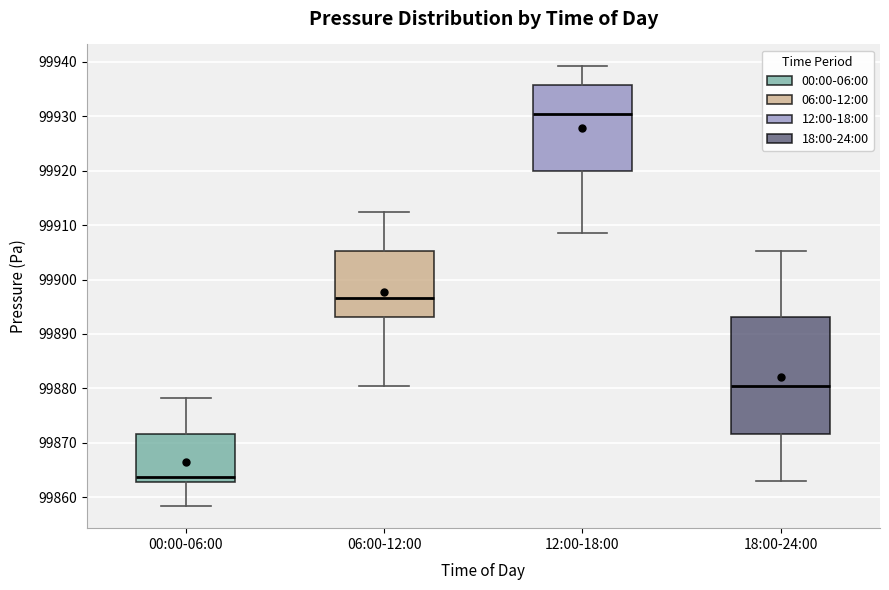

Where is the upper edge of the box for 18:00-24:00 on the y-axis? The values are not printed on the chart, so give them approximately, as read against the axis.

99893